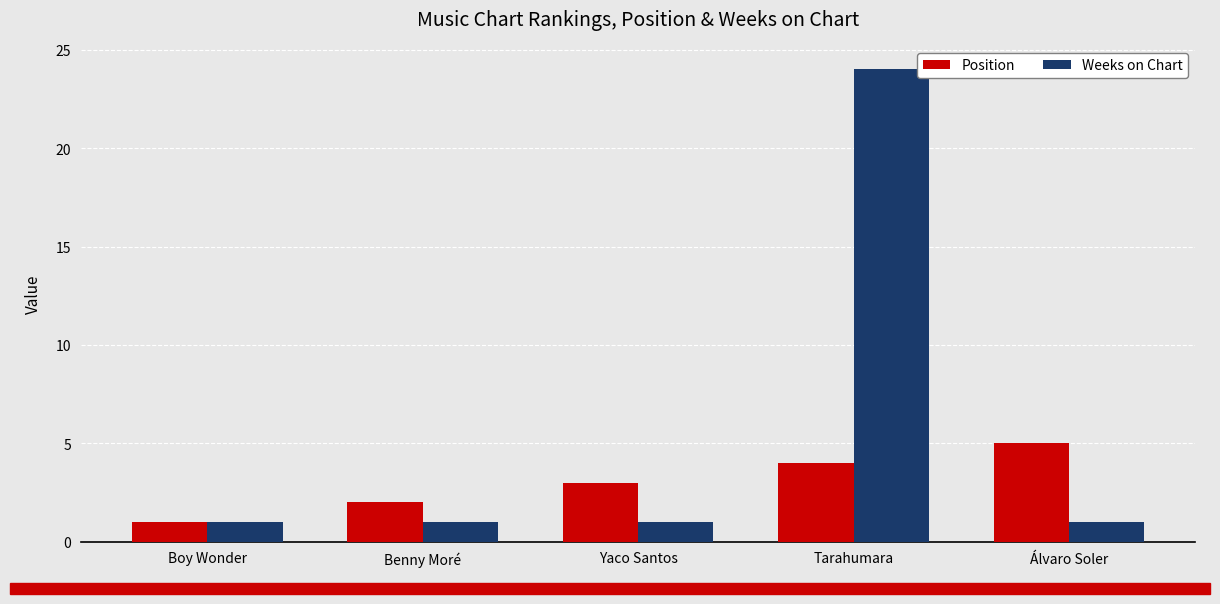

Rank the series by their maximum value, from lowest to highest.

Position, Weeks on Chart